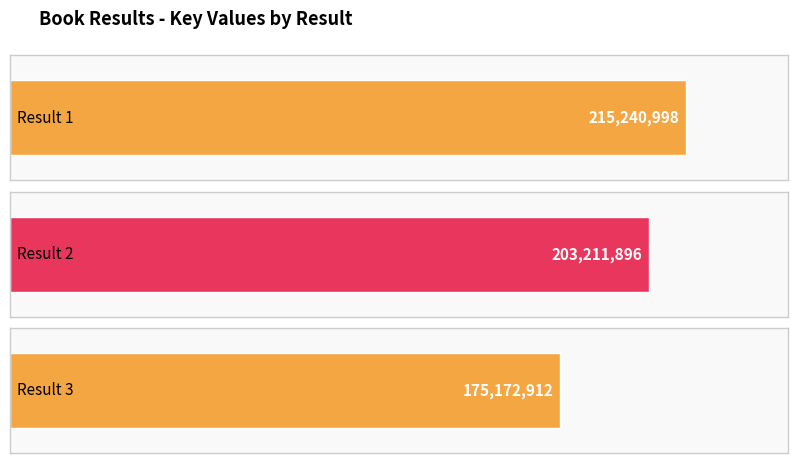

Rank the categories by value from lowest to highest.

3, 2, 1